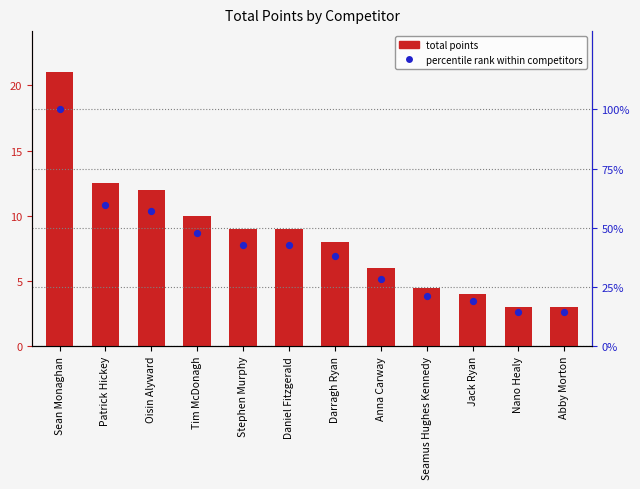

At how many categories does at least one series exceed 67?

1